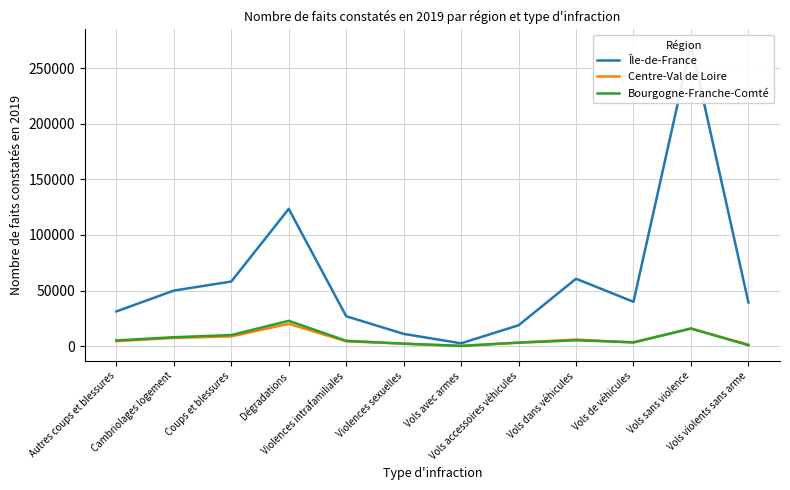

At which category is the sum across all series the highest?

Vols sans violence